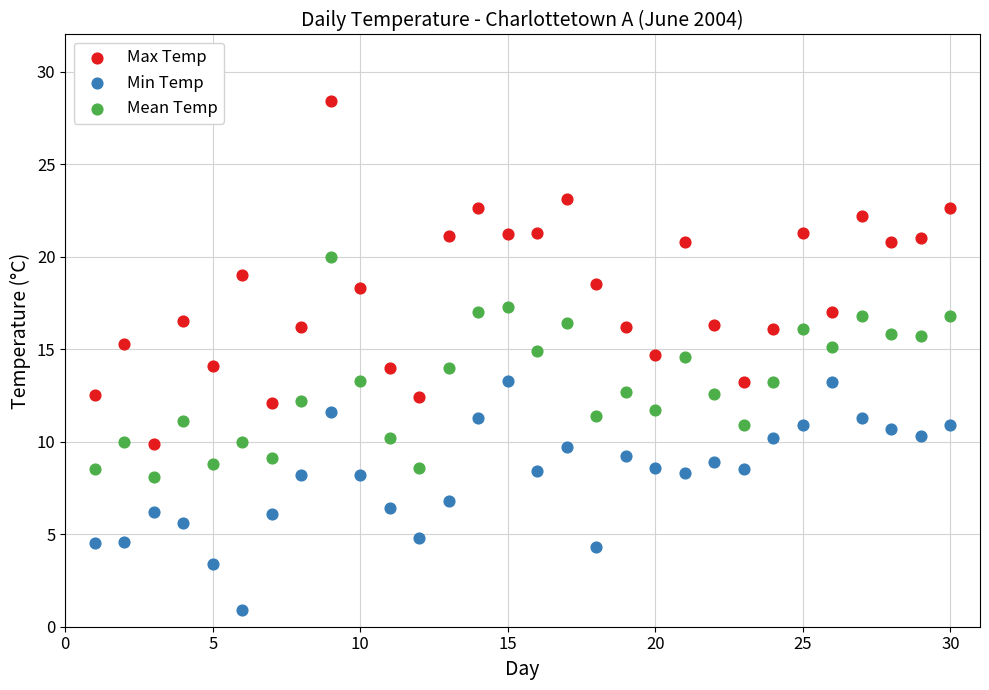

Across all data points, what is the range of Y values (max minus min)?

27.5